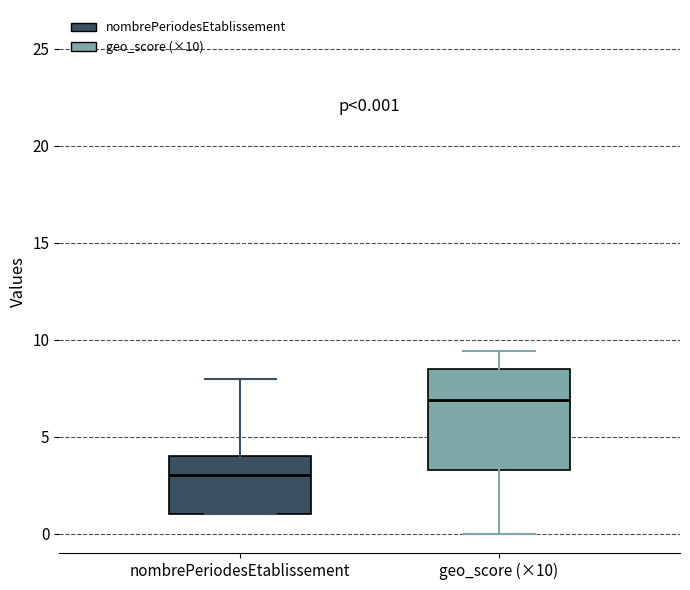

Which box has the highest median line?

geo_score (×10)